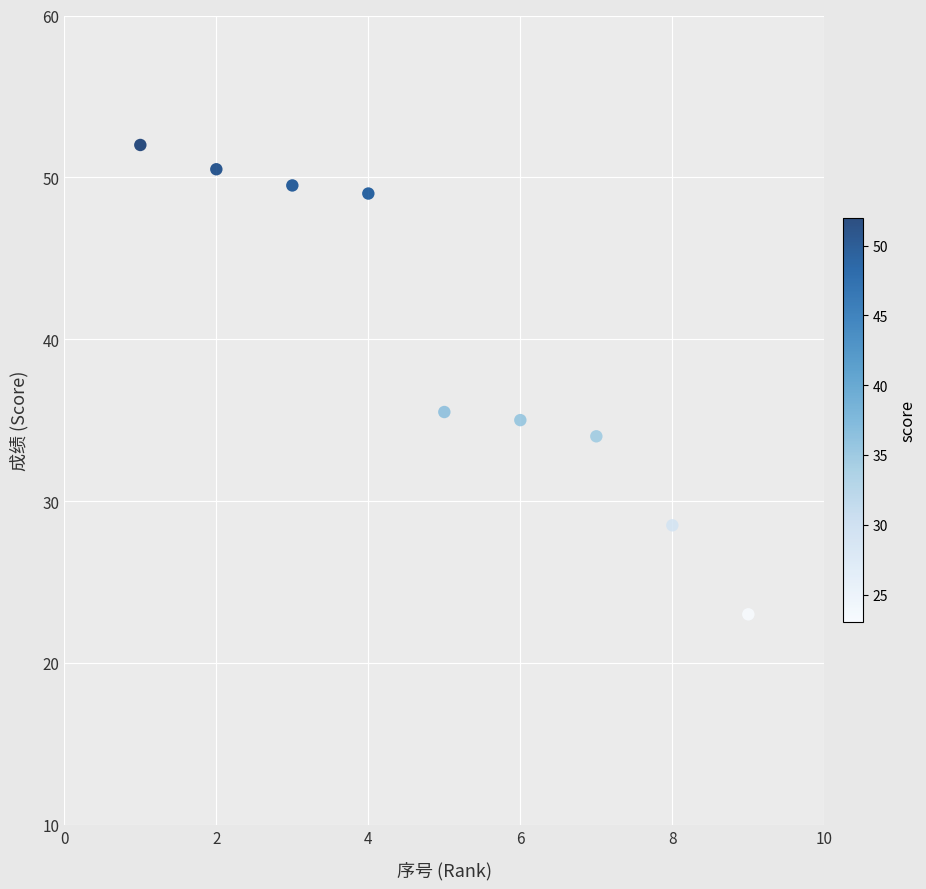

What is the range of Y values (max minus min)?

29.0